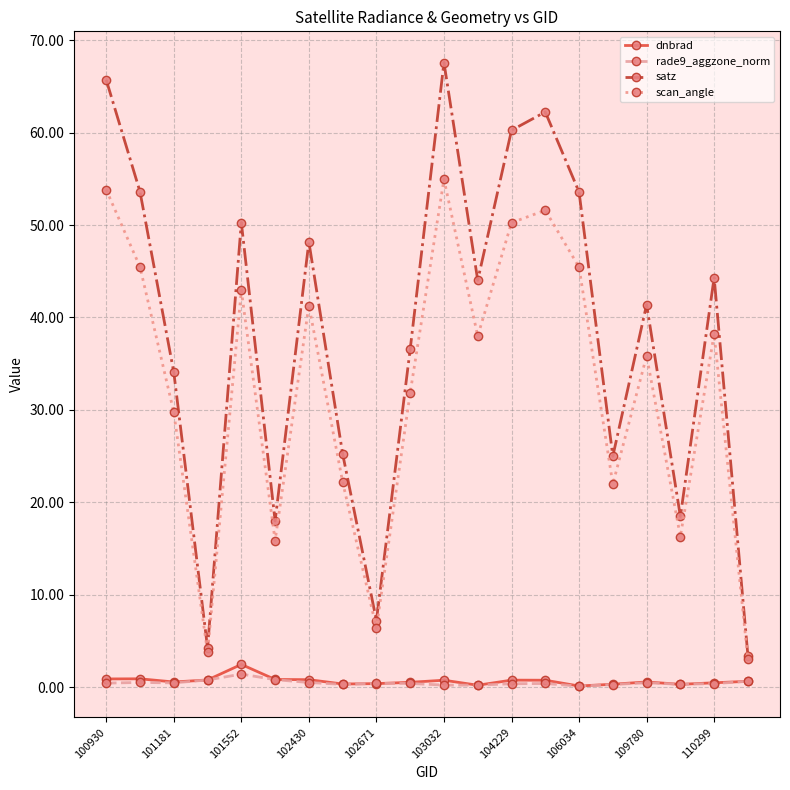

What is the lowest value of the rade9_aggzone_norm series?

0.1